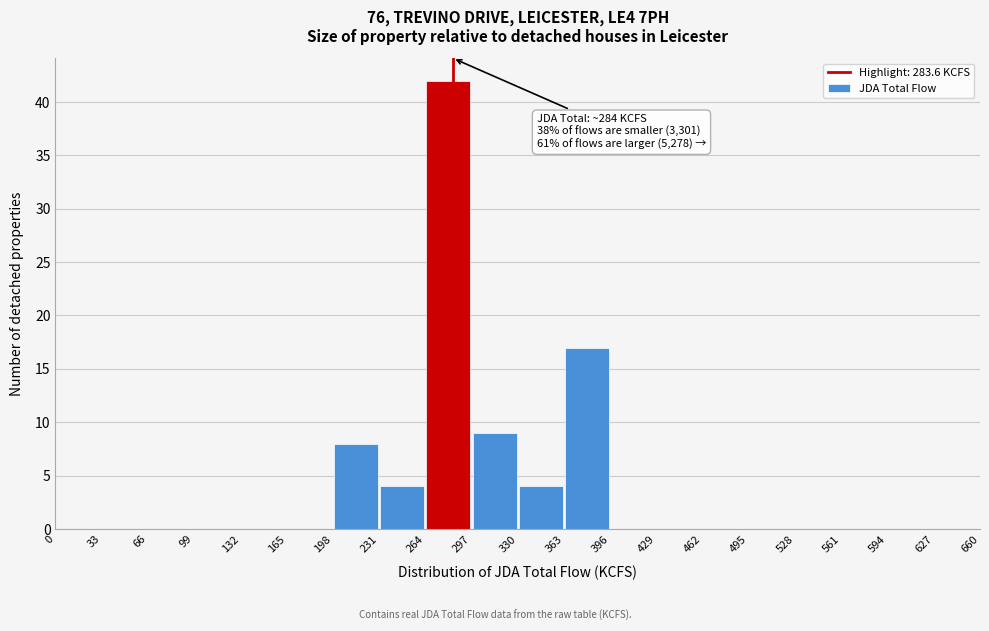

Over which range of the x-axis is the bar tallest?

264 to 297